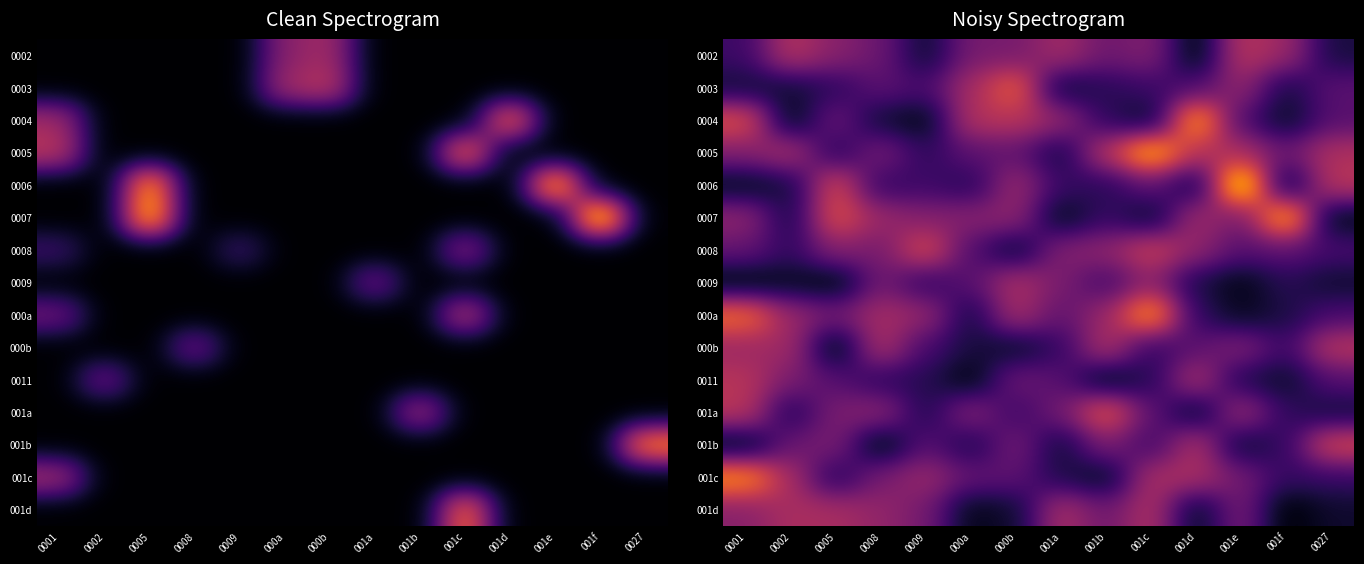

What is the difference between the highest and lowest values at 0001?

17.8